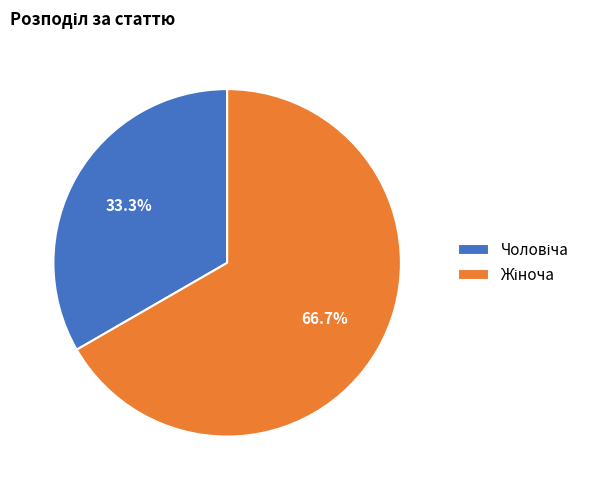

Count the number of slices in the pie.

2